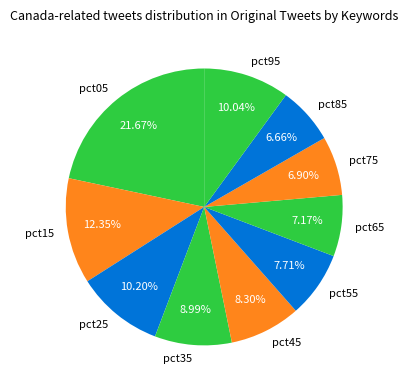

The pct25 slice represents 10% of the pie. True or false?

True